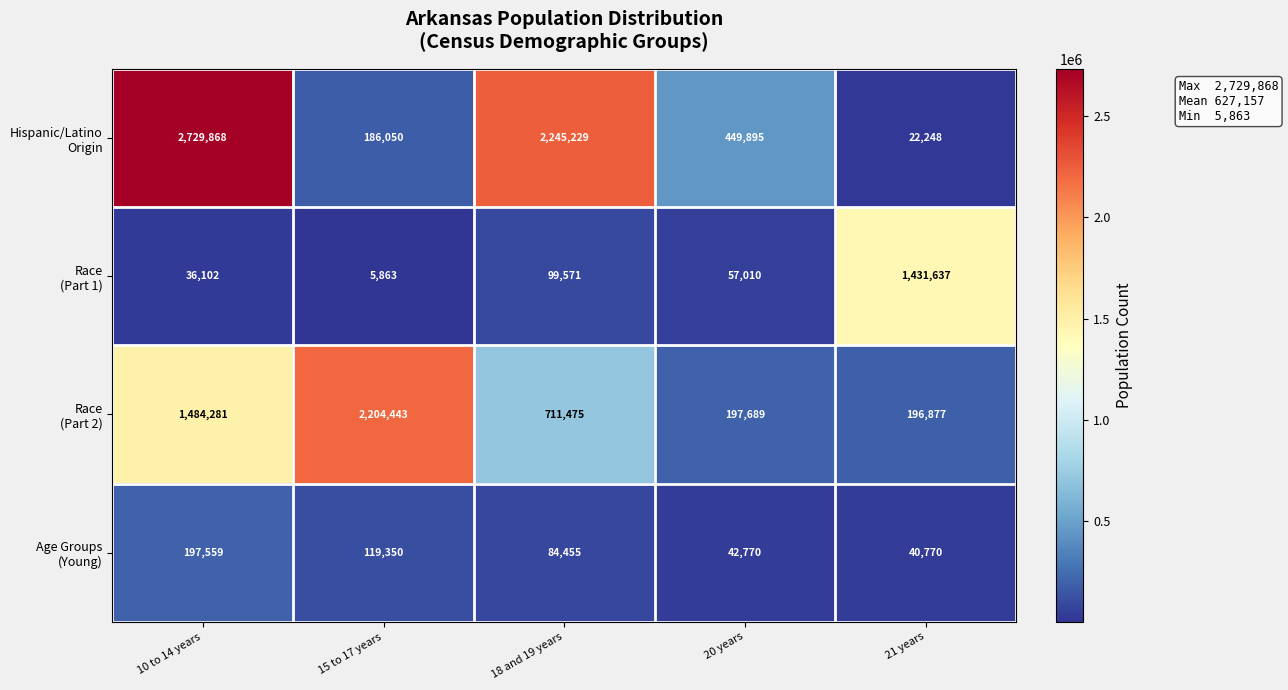

What is the total value across all series at 10 to 14 years?

4447810